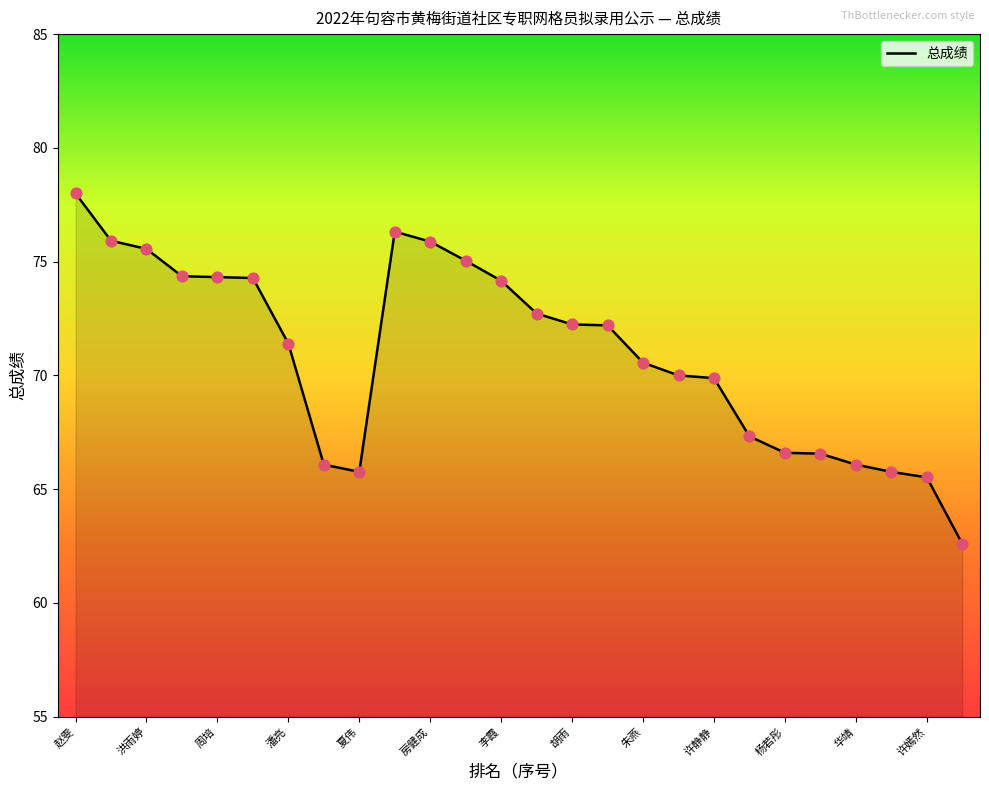

What is the difference between the maximum and minimum values?

15.4